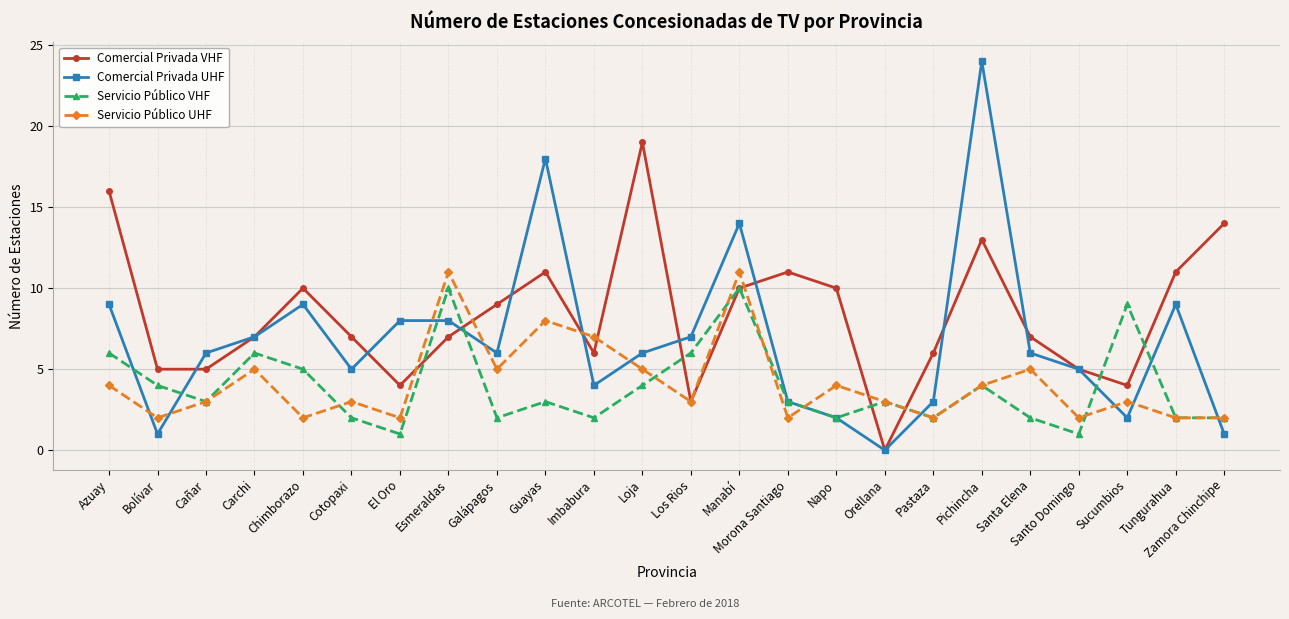

At how many categories does at least one series exceed 4?

23